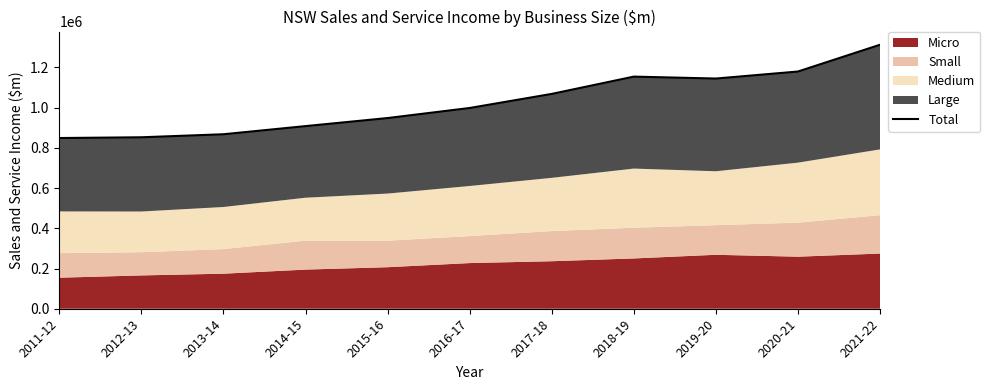

Where is the first local minimum?

2019-20